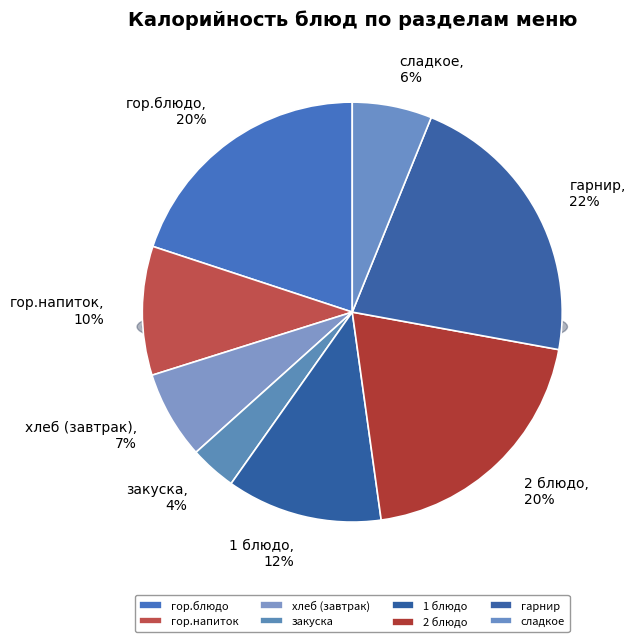

How many segments does this pie chart have?

8